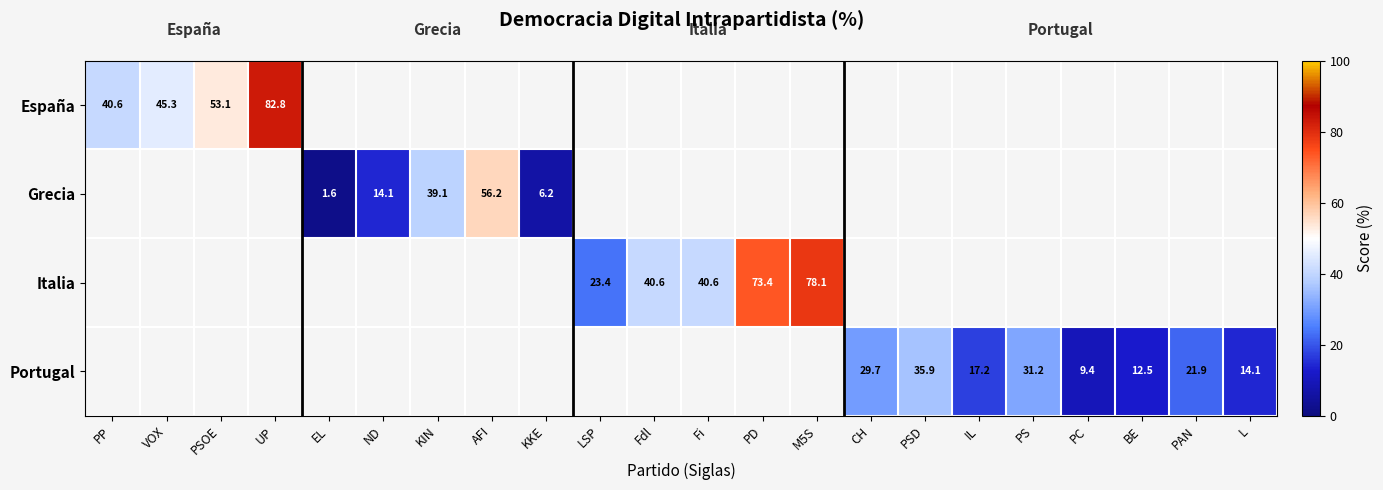

At which label is España closest to 61?

PSOE